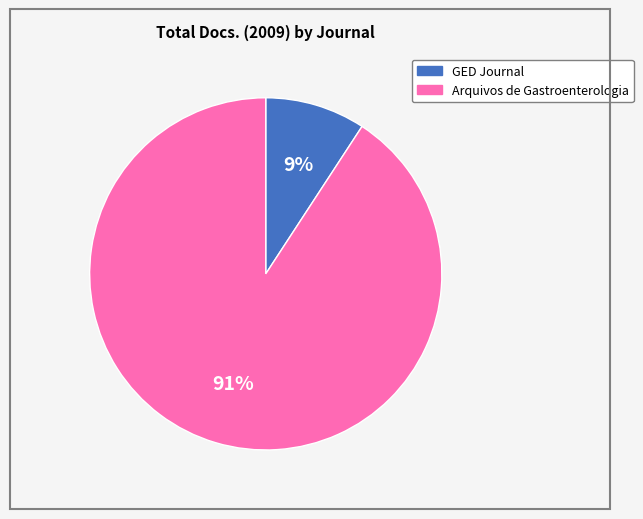

Is there a majority slice in this chart?

Yes